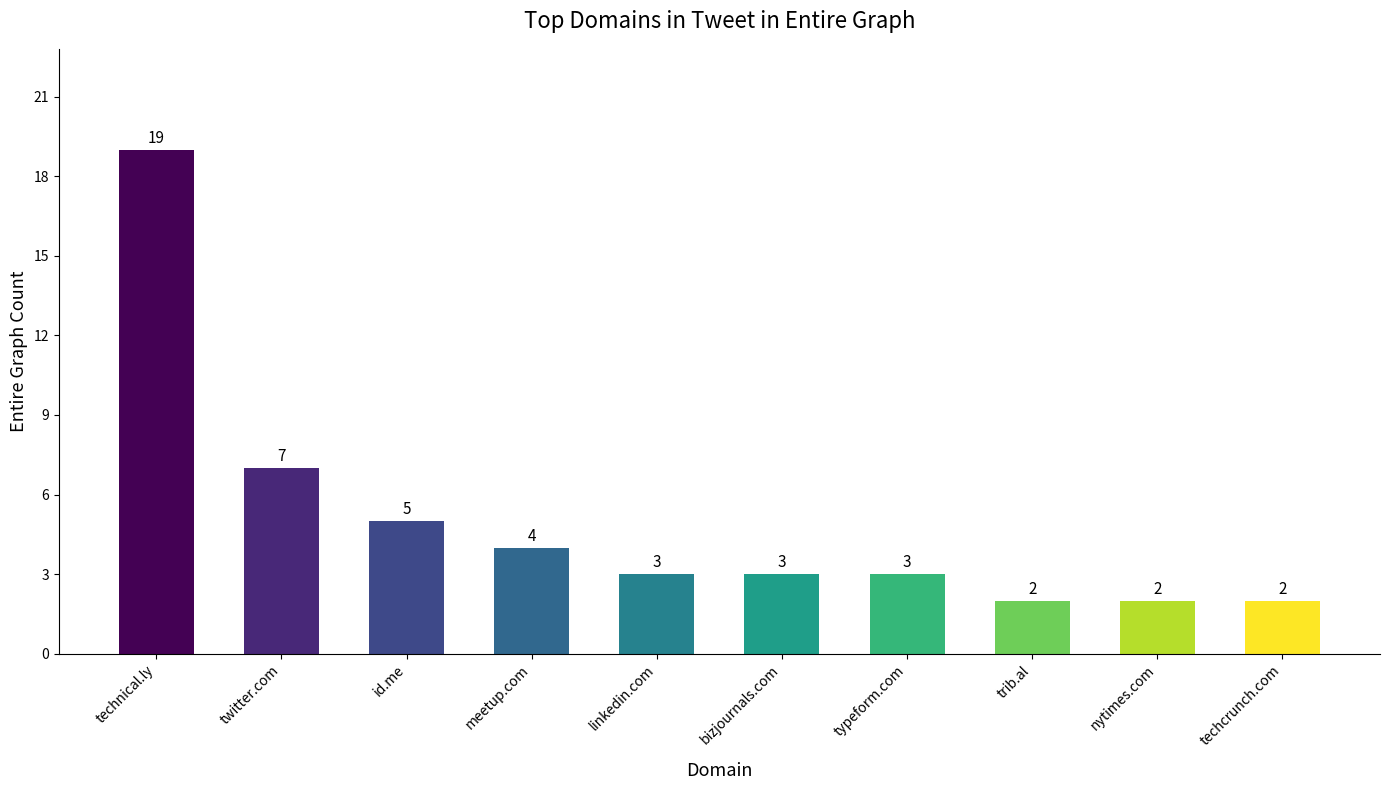

Reading left to right, list all the values displayed in this chart.

technical.ly=19	twitter.com=7	id.me=5	meetup.com=4	linkedin.com=3	bizjournals.com=3	typeform.com=3	trib.al=2	nytimes.com=2	techcrunch.com=2